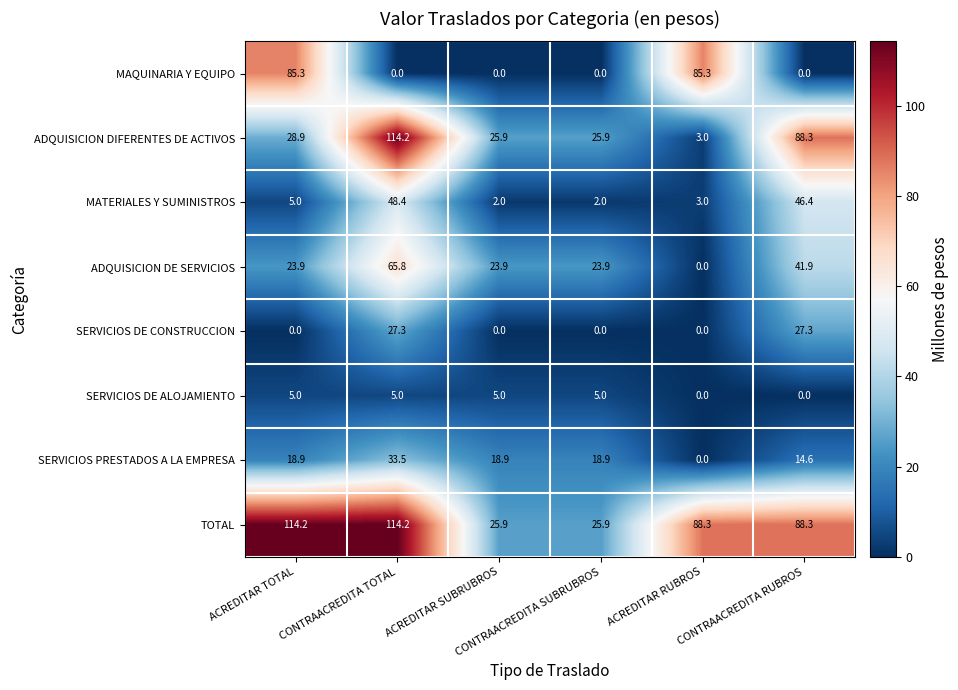

What is the difference between the maximum and minimum values in the ADQUISICION DE SERVICIOS series?

65.8